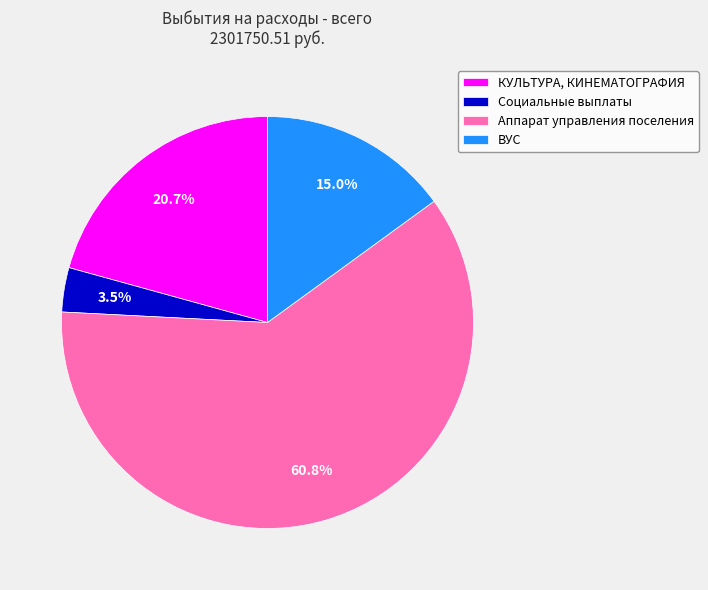

Which slice is the largest?

Аппарат управления поселения